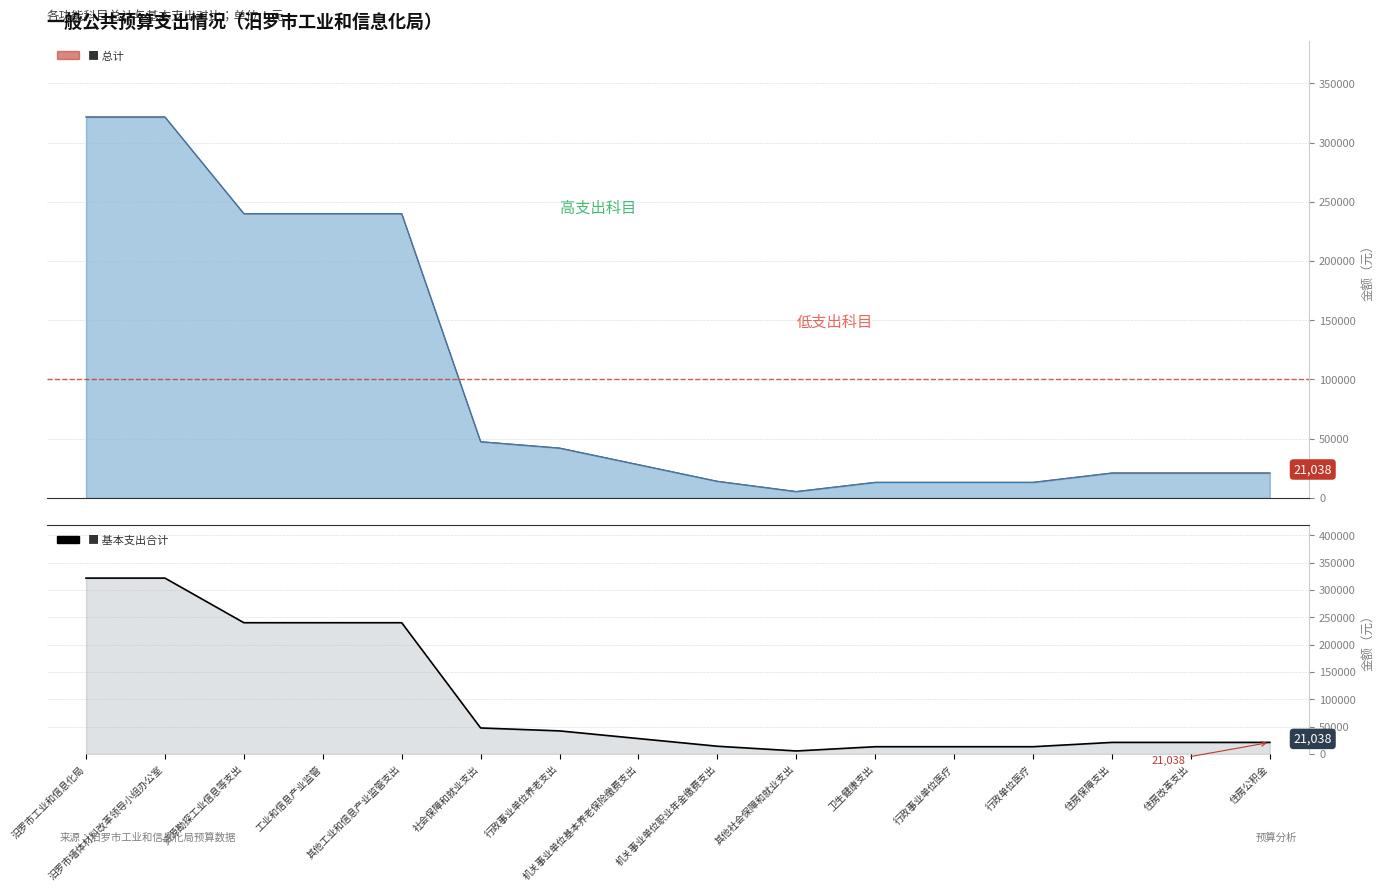

What position from the right is 行政事业单位医疗?

5